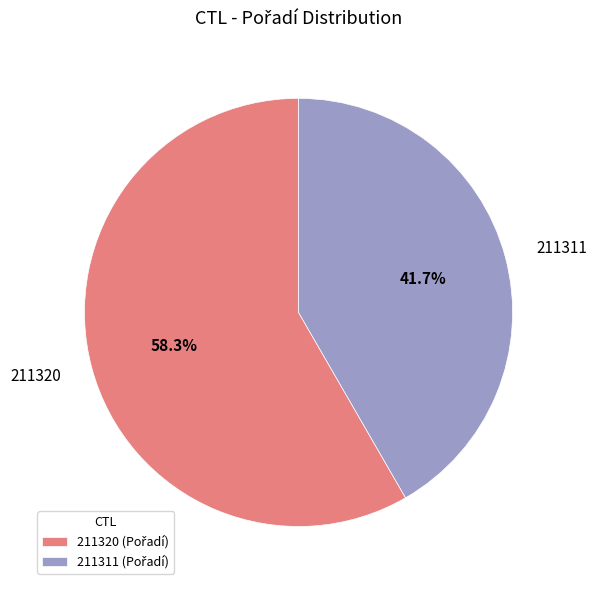

To the nearest percent, what percentage of the pie is 211311?

42%